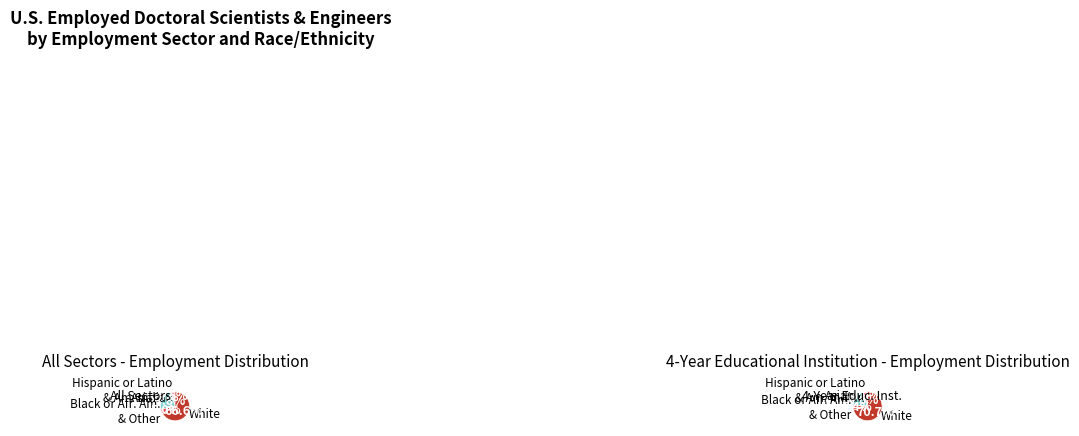

What is the spread (max minus min) of values at Asian?

133700